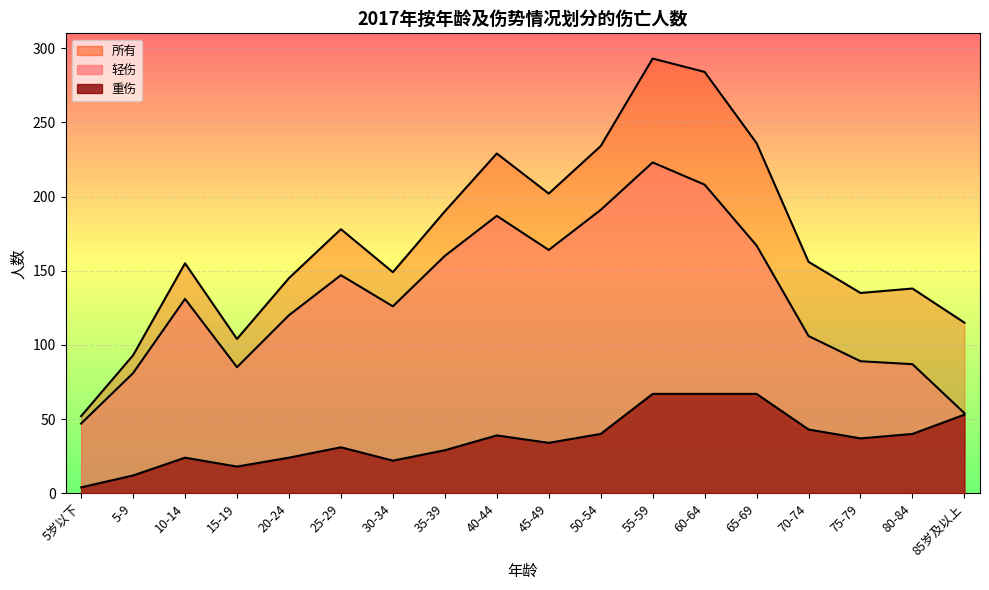

At which label is 所有 closest to 172?

25-29